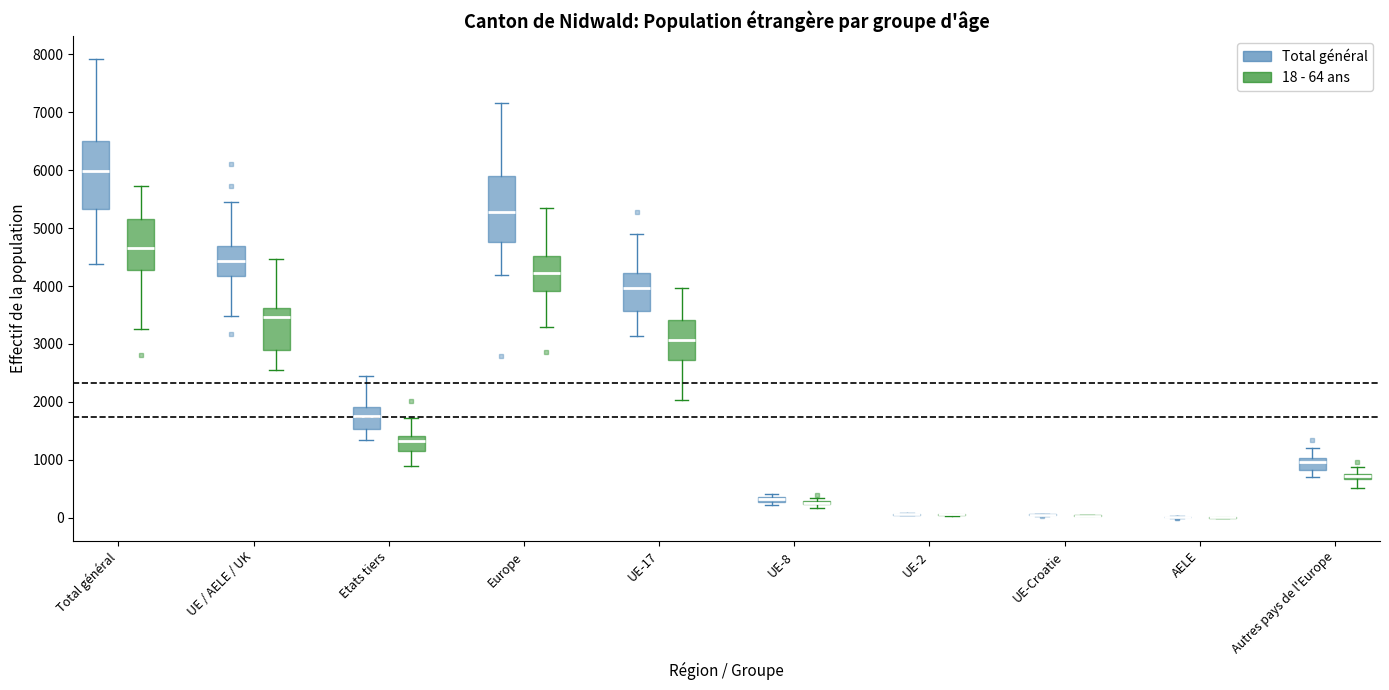

Where does the lower whisker of the box for Autres pays de l'Europe (Total général) end on the y-axis? The values are not printed on the chart, so give them approximately, as read against the axis.

700